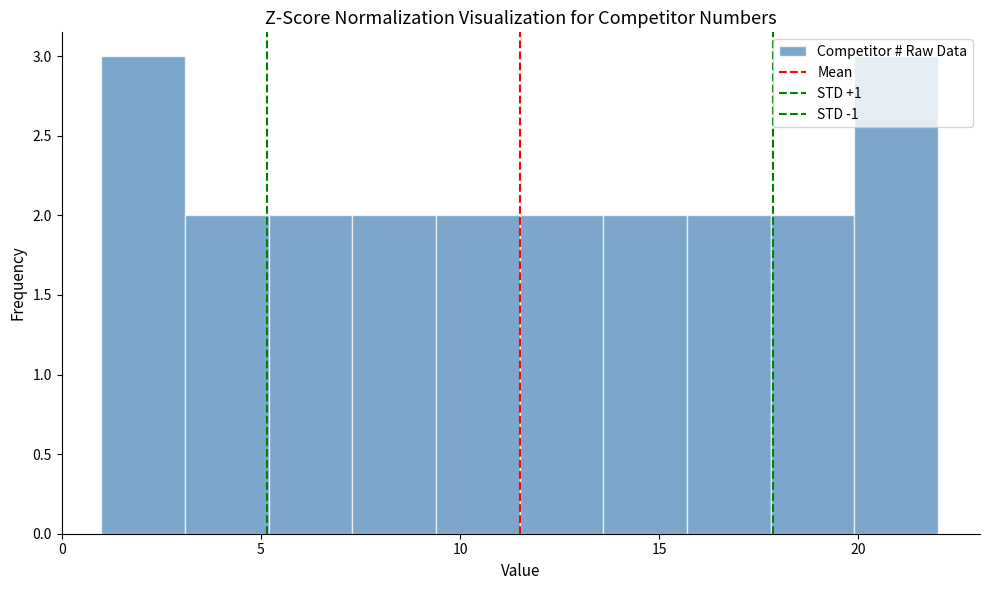

What is the height of the bar covering 5.2 to 7.3 on the x-axis? Neither the bar edges nor the heights are printed on the chart, so give them approximately, as read against the axes.

2